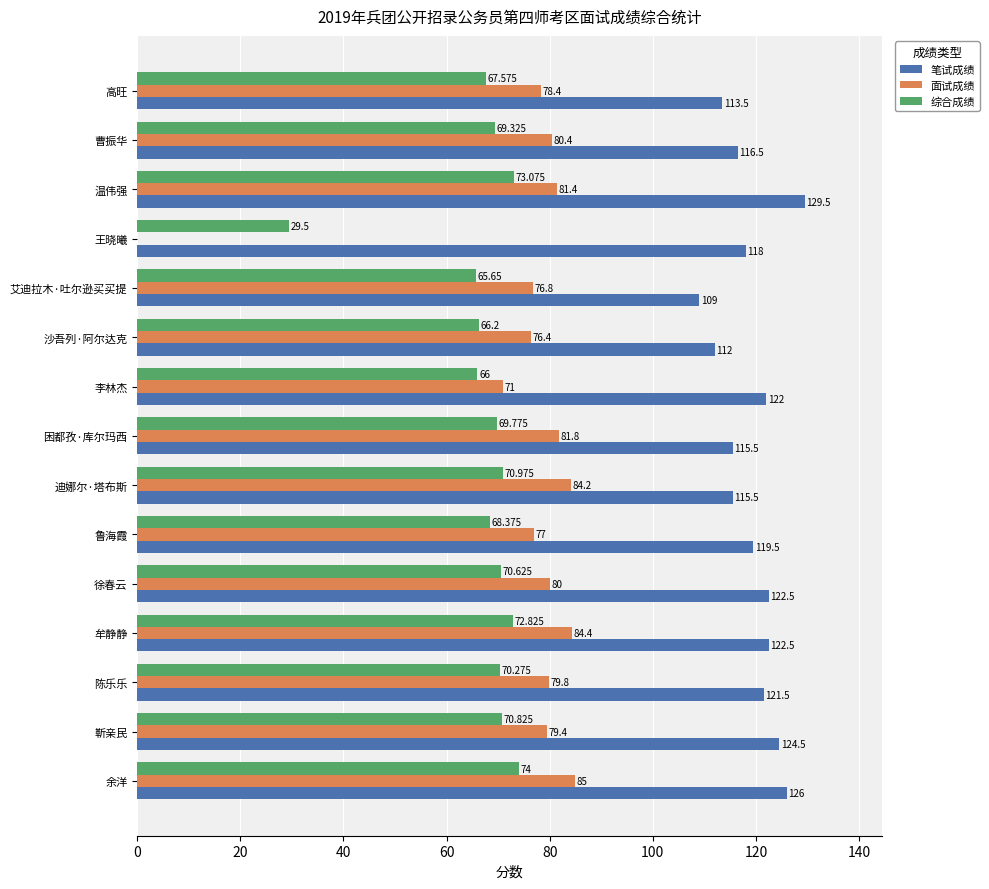

Which label corresponds to the largest value in the chart?

温伟强